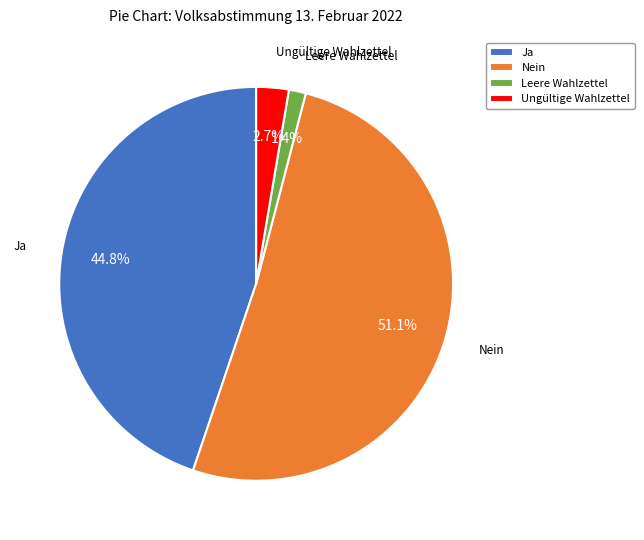

Approximately how many times larger is the value at Ja compared to Leere Wahlzettel?

32.0